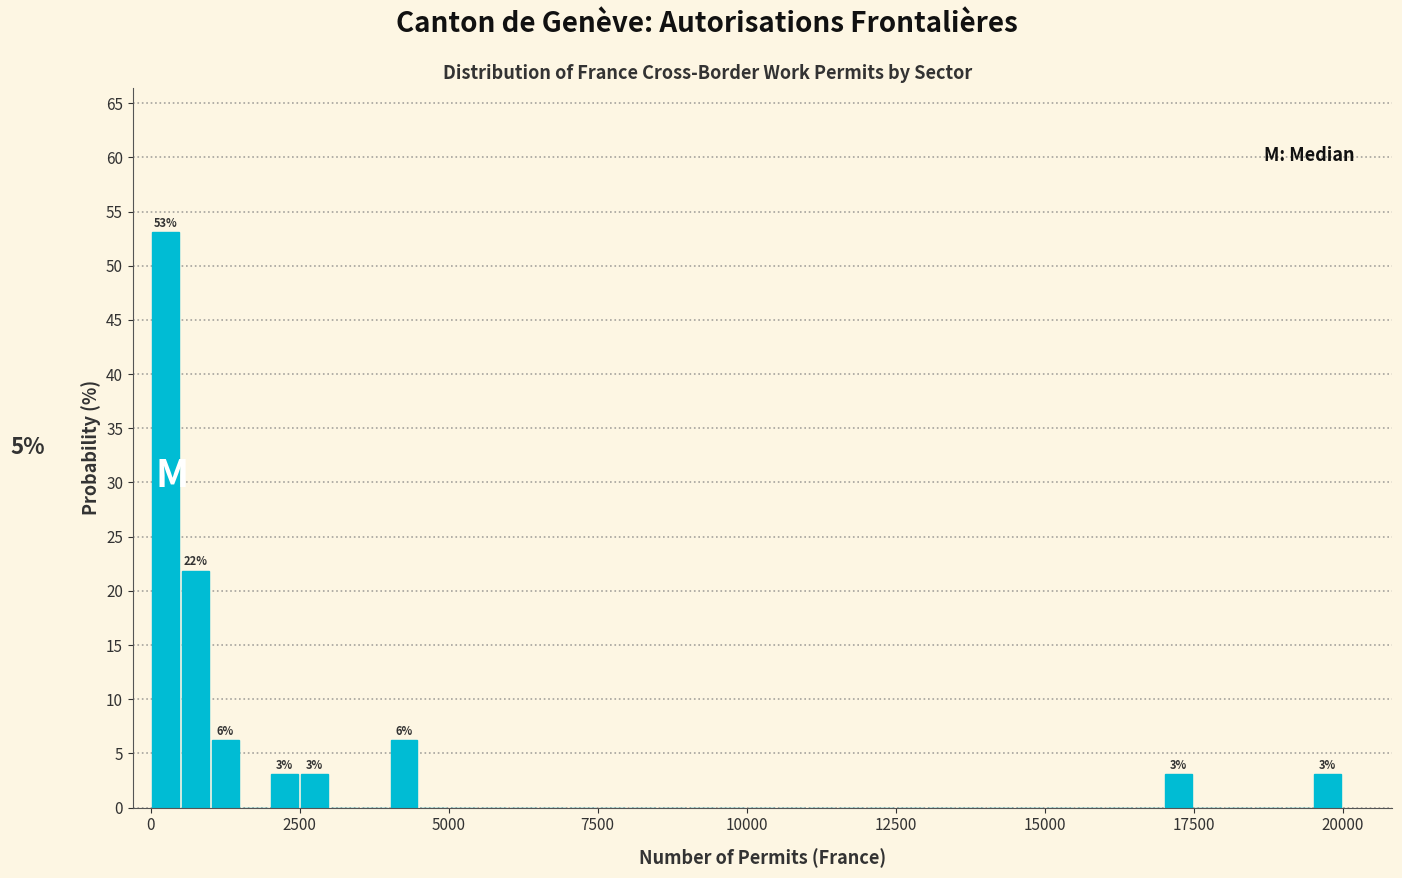

Read against the x-axis, roughly where is the centre of the tallest bar?

500